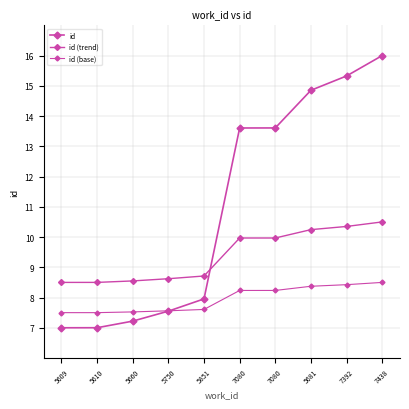

What value does the id series have at 7438?

16.0